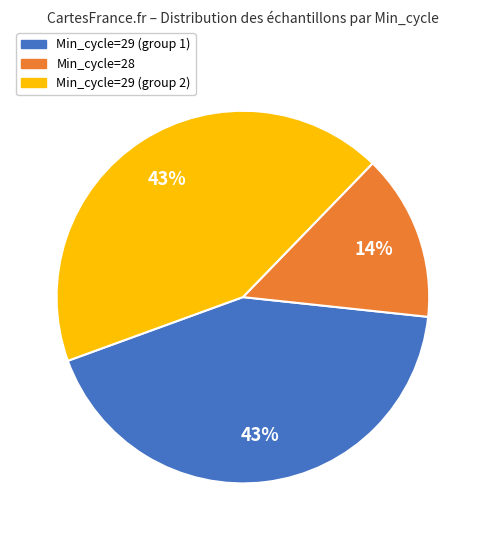

To the nearest percent, what is the average slice percentage?

33%